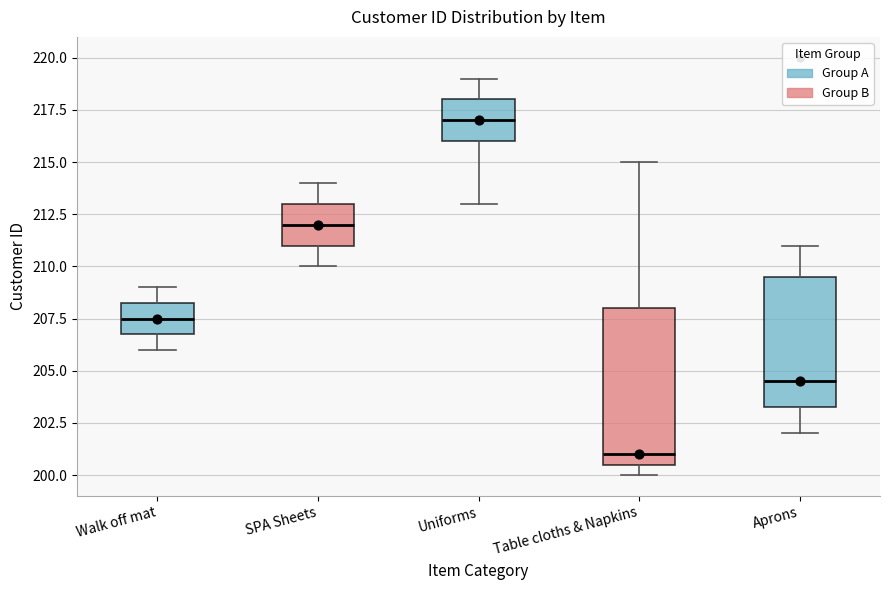

Which box has the lowest median line?

Table cloths & Napkins